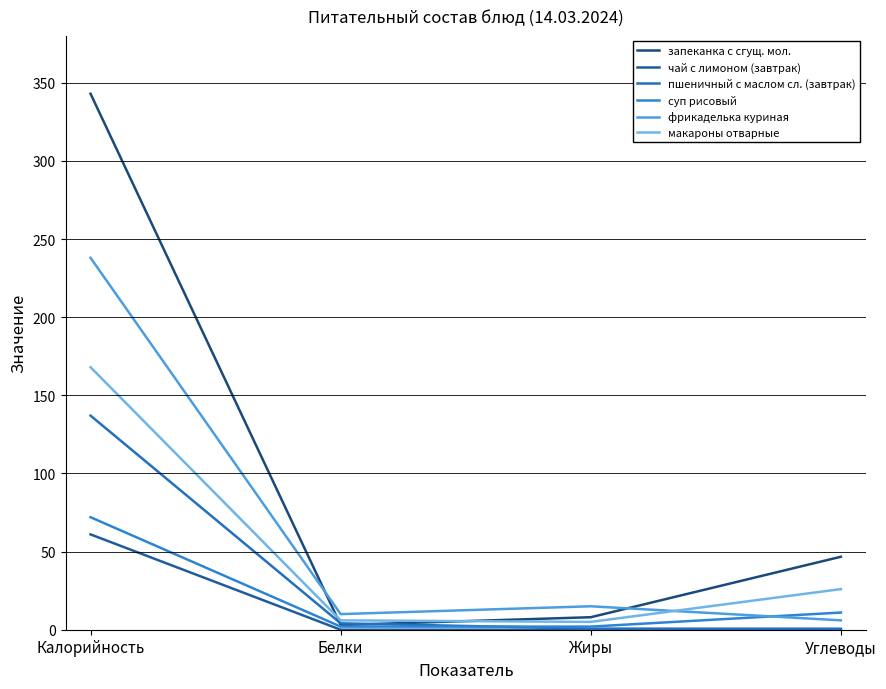

How many distinct data groups are displayed?

6